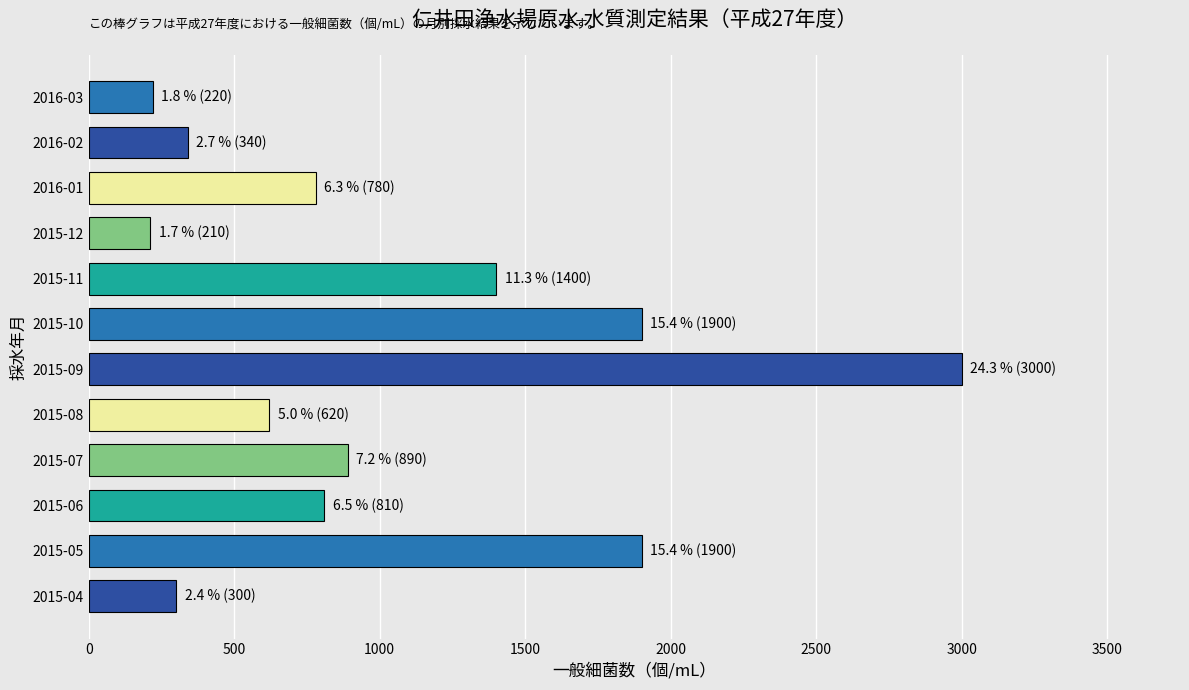

What is the sum of all values?

12370